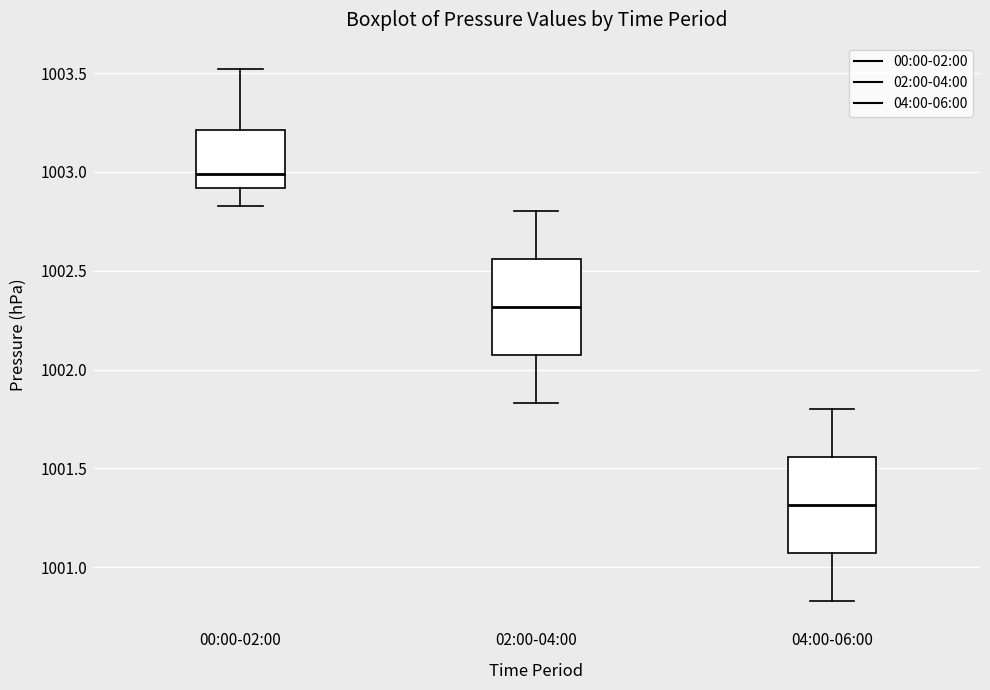

Reading left to right, read every box against the y-axis: the position of its median line, the range the box covers, and the ends of its whiskers. The values are not printed on the chart, so give them approximately, as read against the axis.

00:00-02:00: median 1003.00, box 1002.90 to 1003.20, whiskers 1002.85 to 1003.50
02:00-04:00: median 1002.30, box 1002.05 to 1002.55, whiskers 1001.85 to 1002.80
04:00-06:00: median 1001.30, box 1001.05 to 1001.55, whiskers 1000.85 to 1001.80